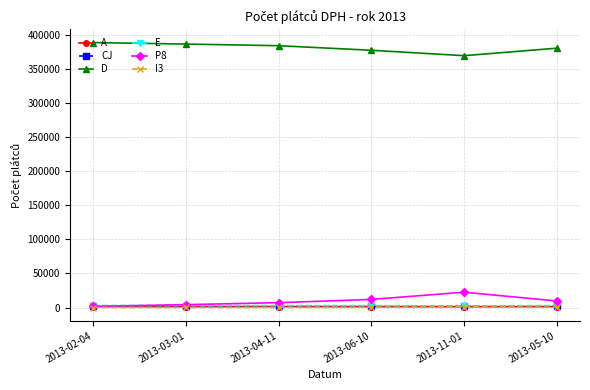

True or false: I3 has more than 0 interior local peaks.

True